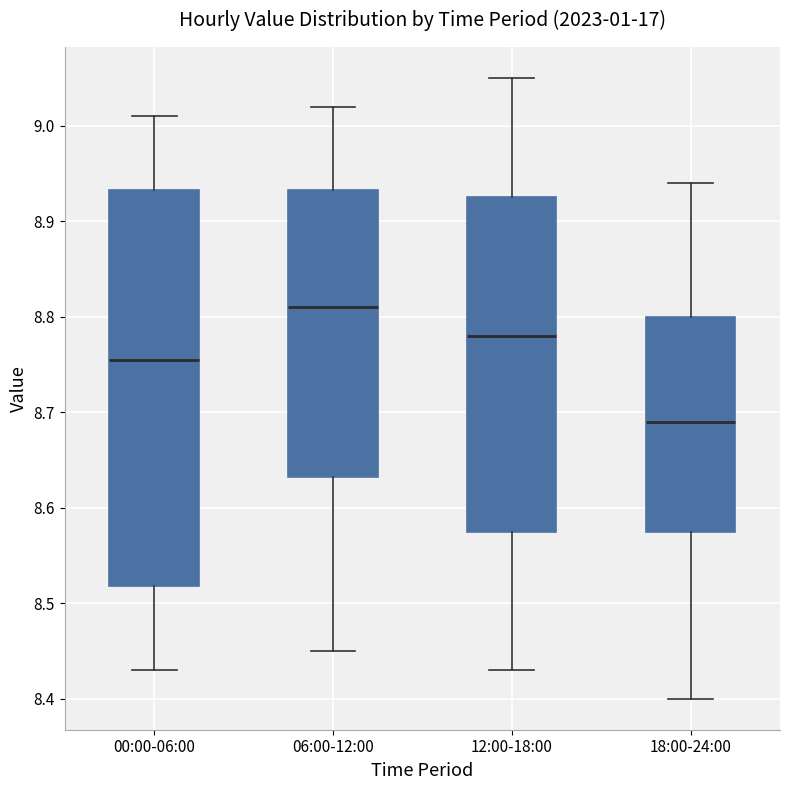

Where does the lower whisker of the box for 00:00-06:00 end on the y-axis? The values are not printed on the chart, so give them approximately, as read against the axis.

8.43